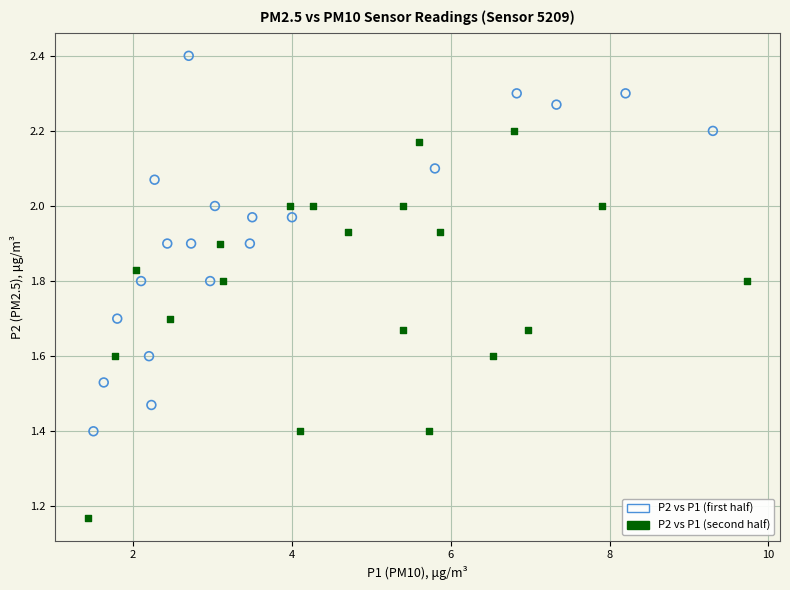

Which series contains the lowest Y value?

P2 vs P1 (second half)